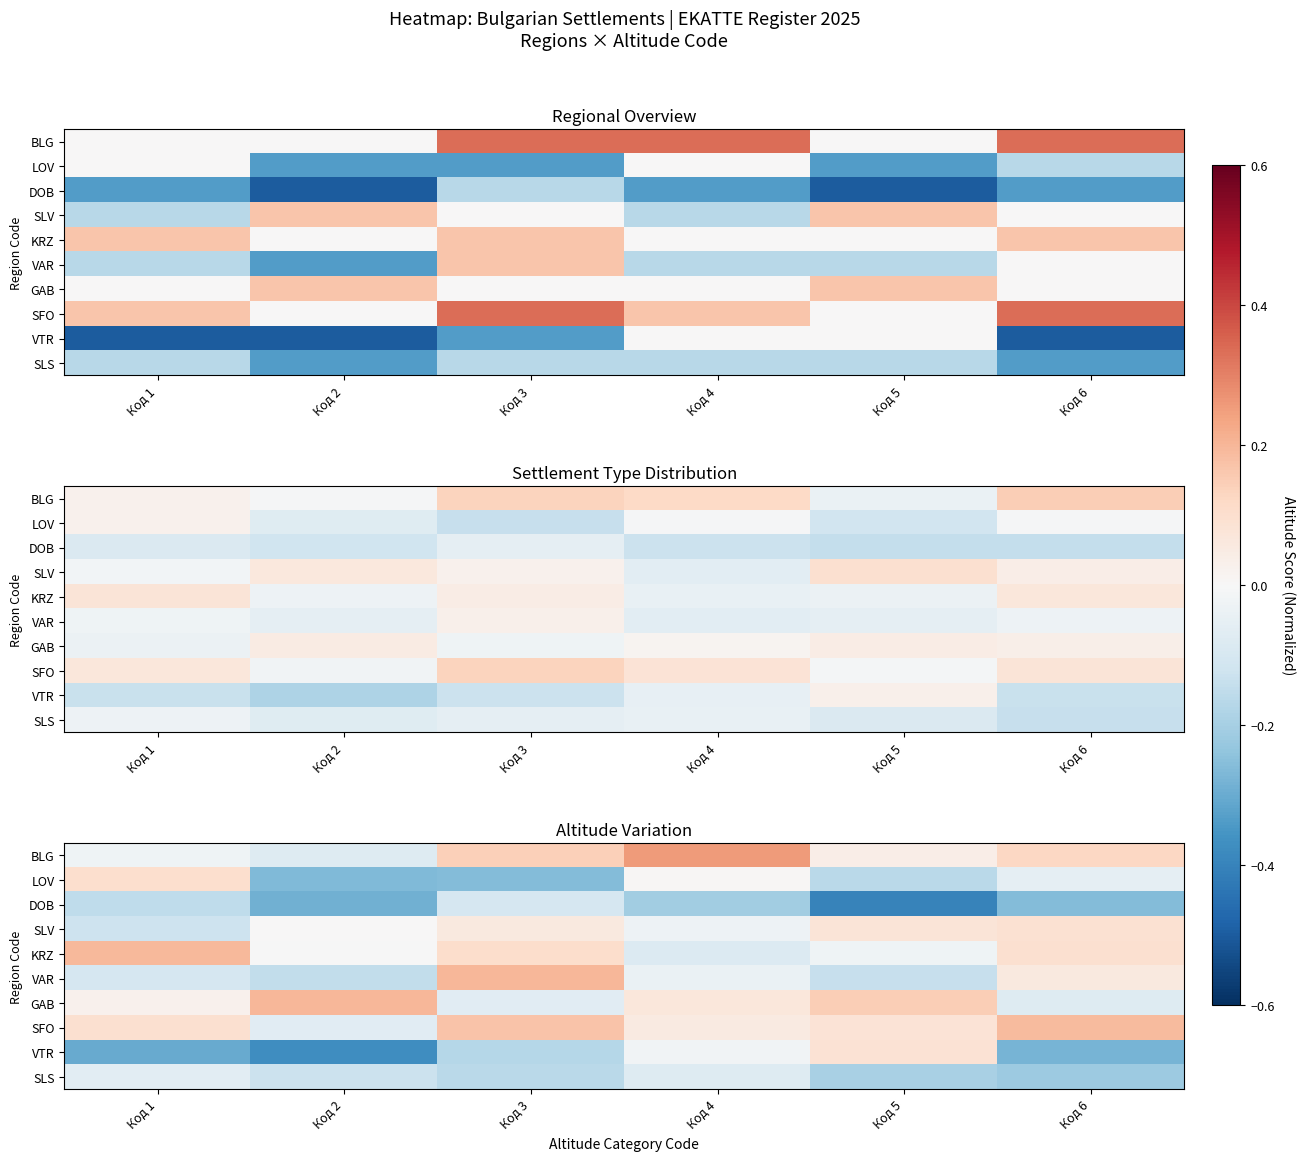

How many values in SFO are below zero?

1